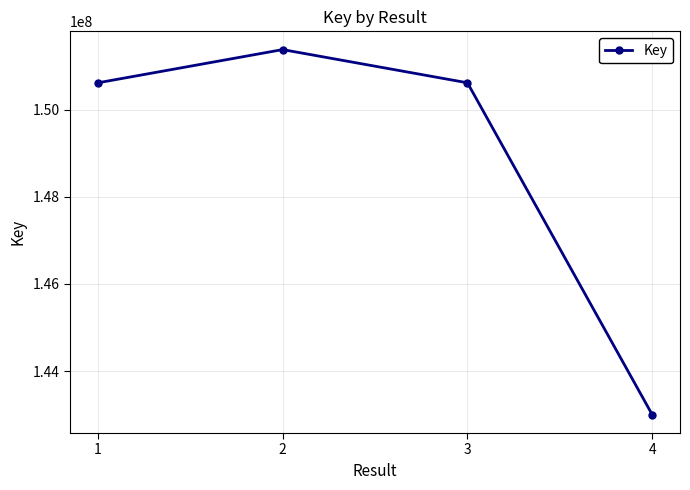

How many interior local peaks (higher than both neighbors) does the data have?

1